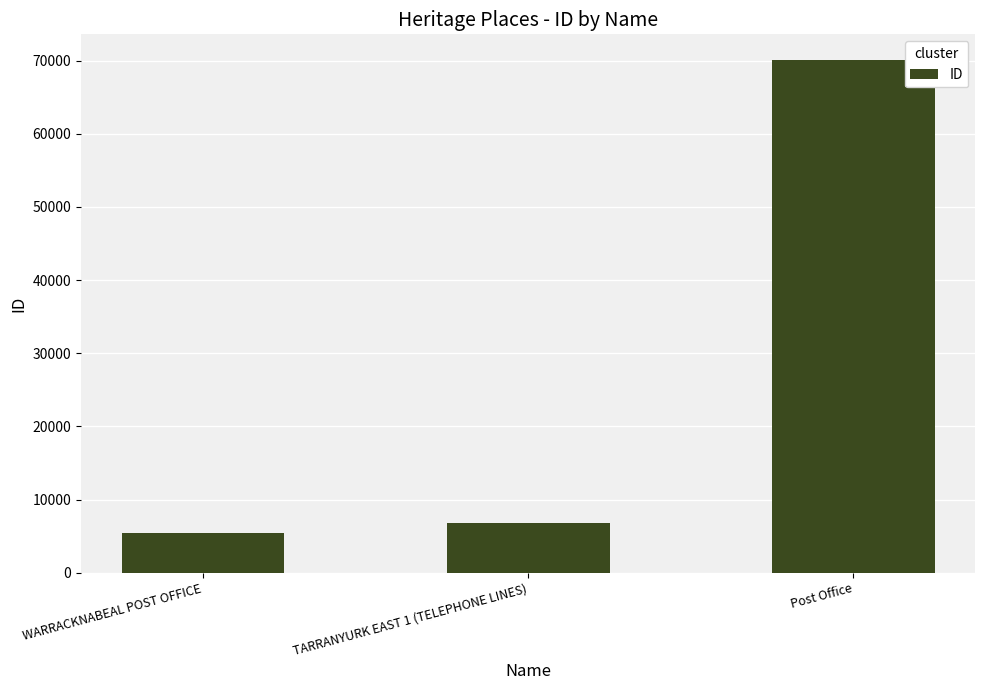

The value at WARRACKNABEAL POST OFFICE is 8508. True or false?

False